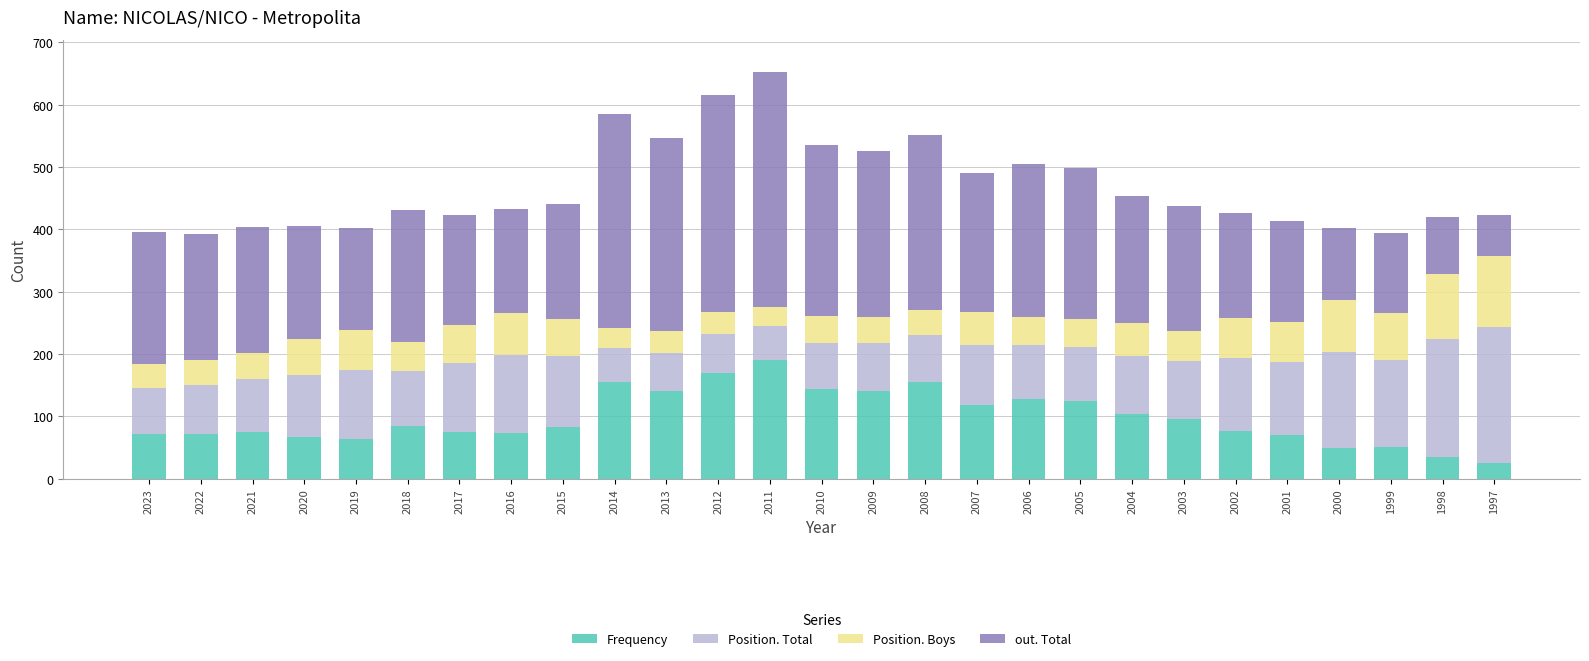

What is the total value across all series at 2011?

652